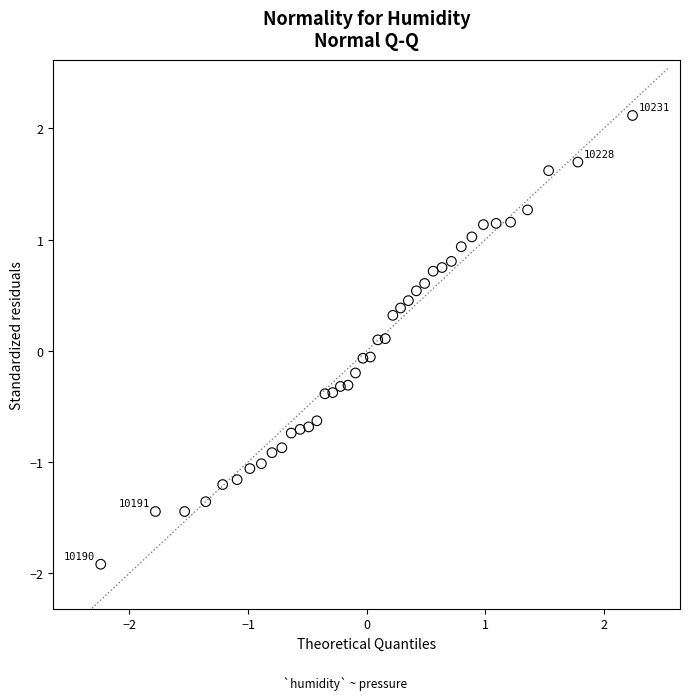

What is the range of Y values (max minus min)?

4.0